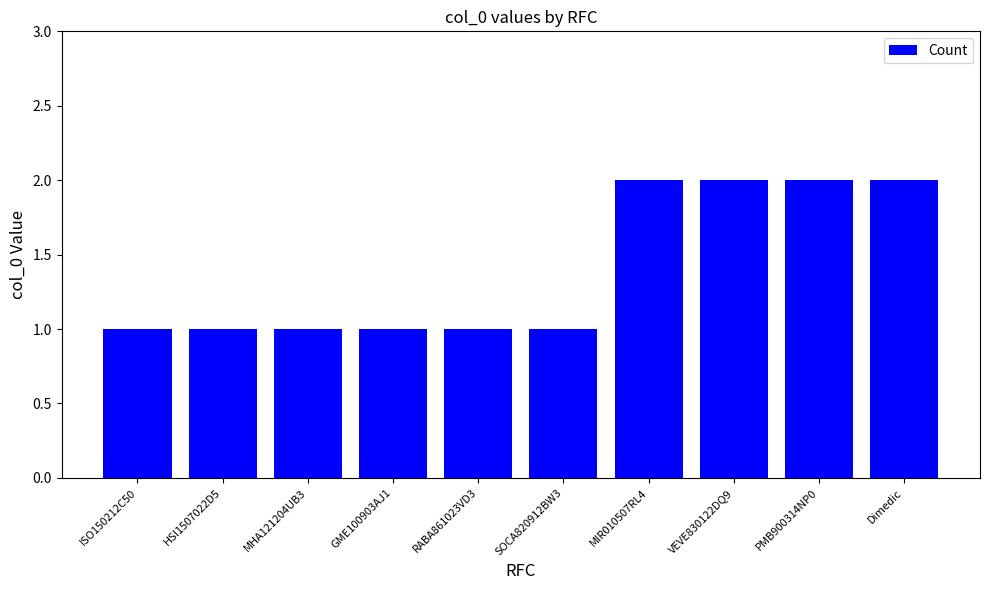

What is the smallest value displayed?

1